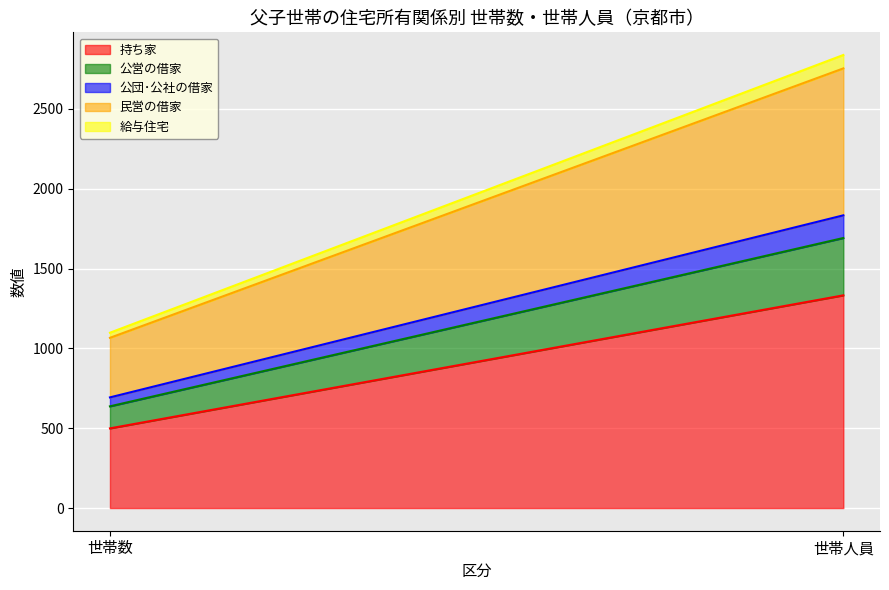

Is the value of 給与住宅 at 世帯人員 greater than the value of 持ち家 at 世帯数?

No